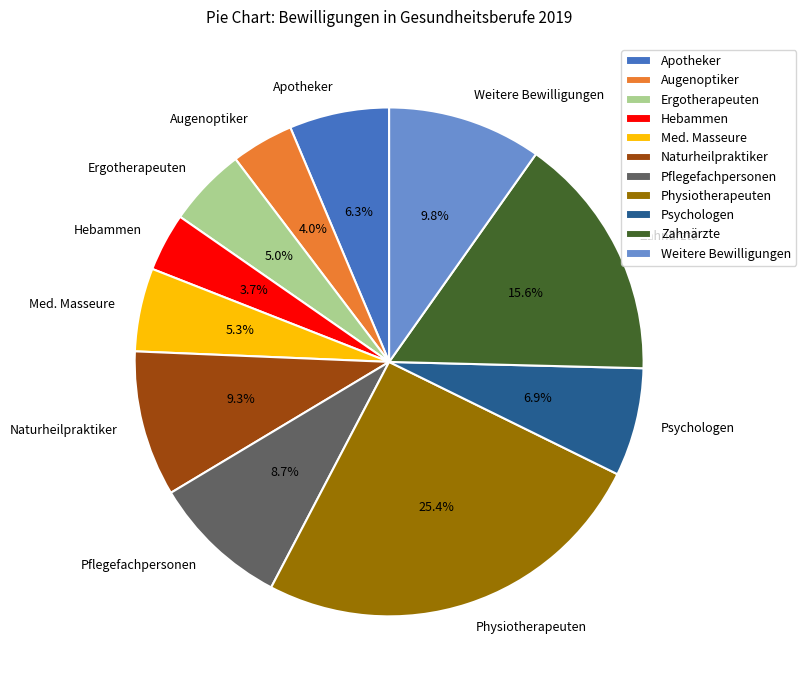

Does Zahnärzte represent more than half of the total?

No